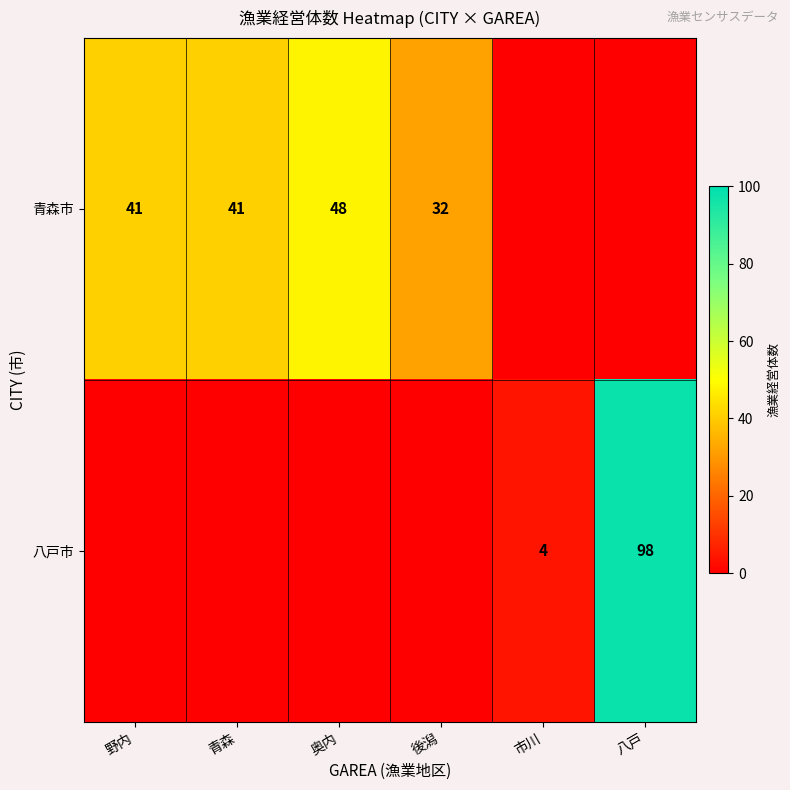

True or false: 青森市 has a value of 10 at 野内.

False